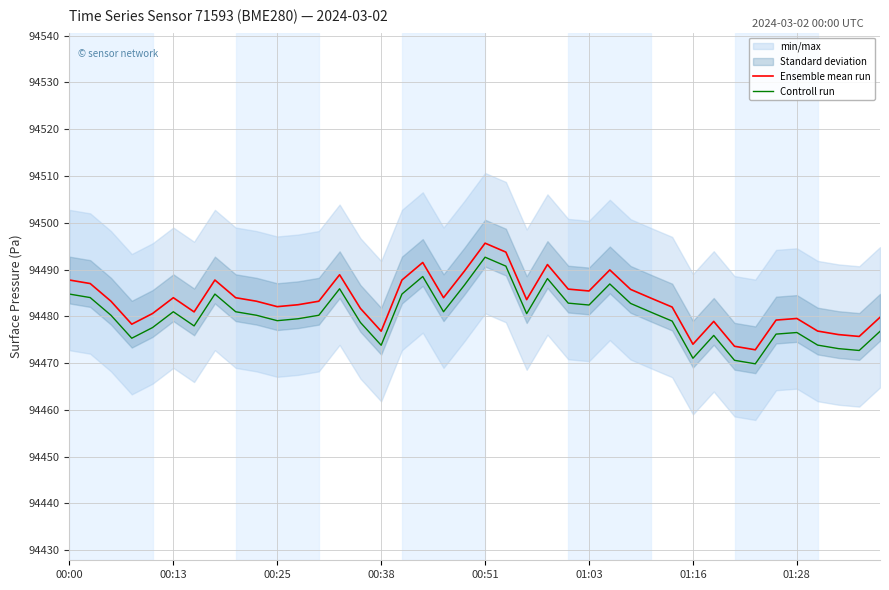

What is the smallest value displayed?

94469.8